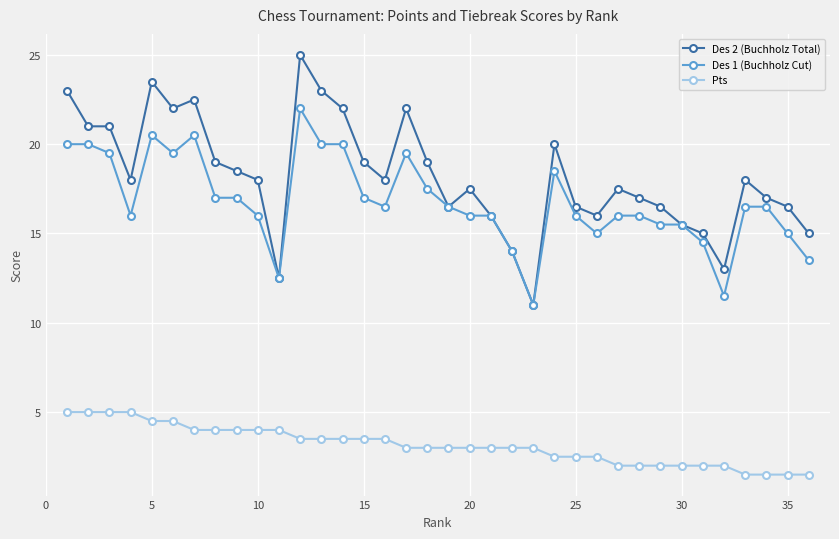

True or false: Pts and Des 1 (Buchholz Cut) intersect in this chart.

False